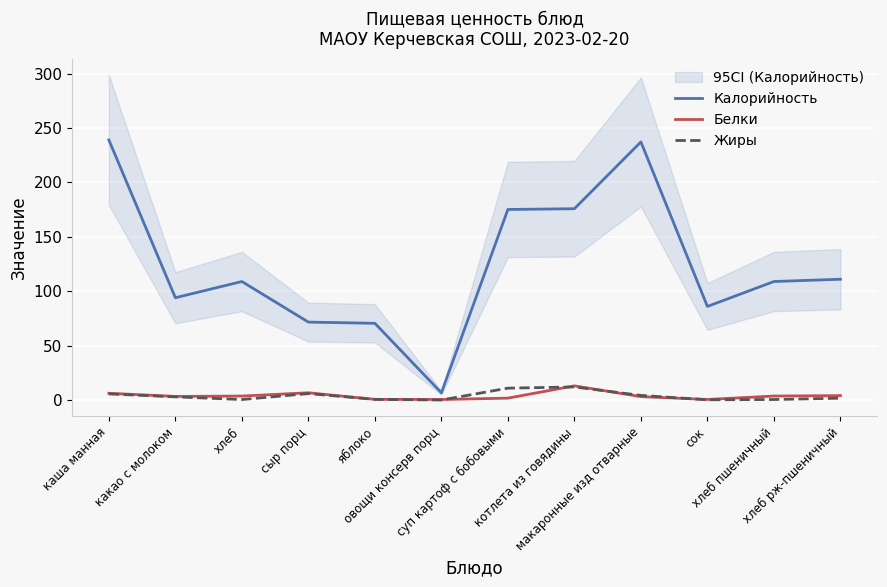

What is the approximate value of Калорийность at котлета из говядины?

175.8